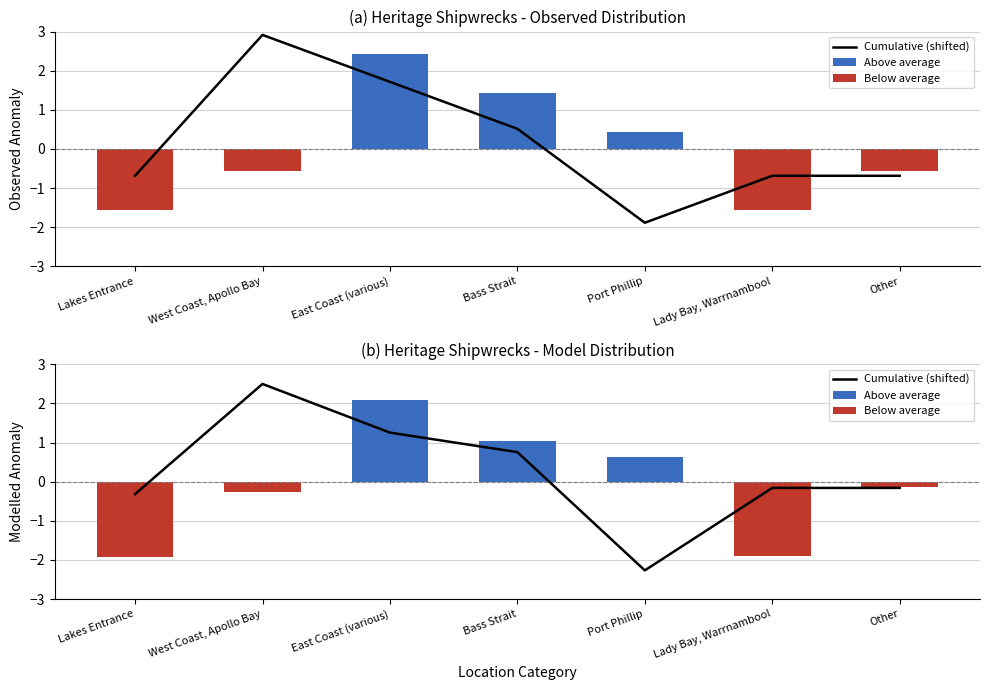

How many data points in Above average are above 0?

3